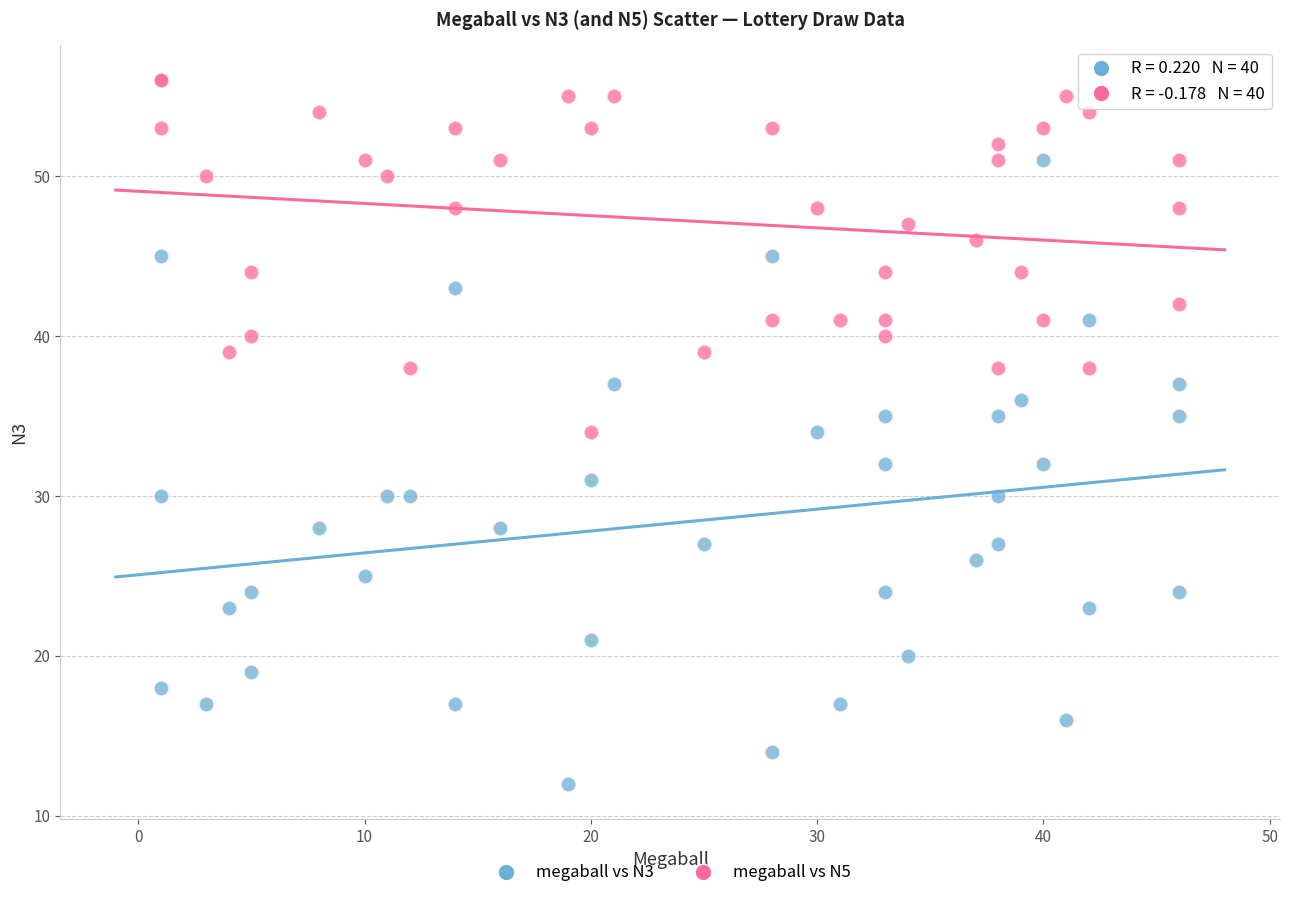

Which series has the widest spread of Y values?

megaball vs N3